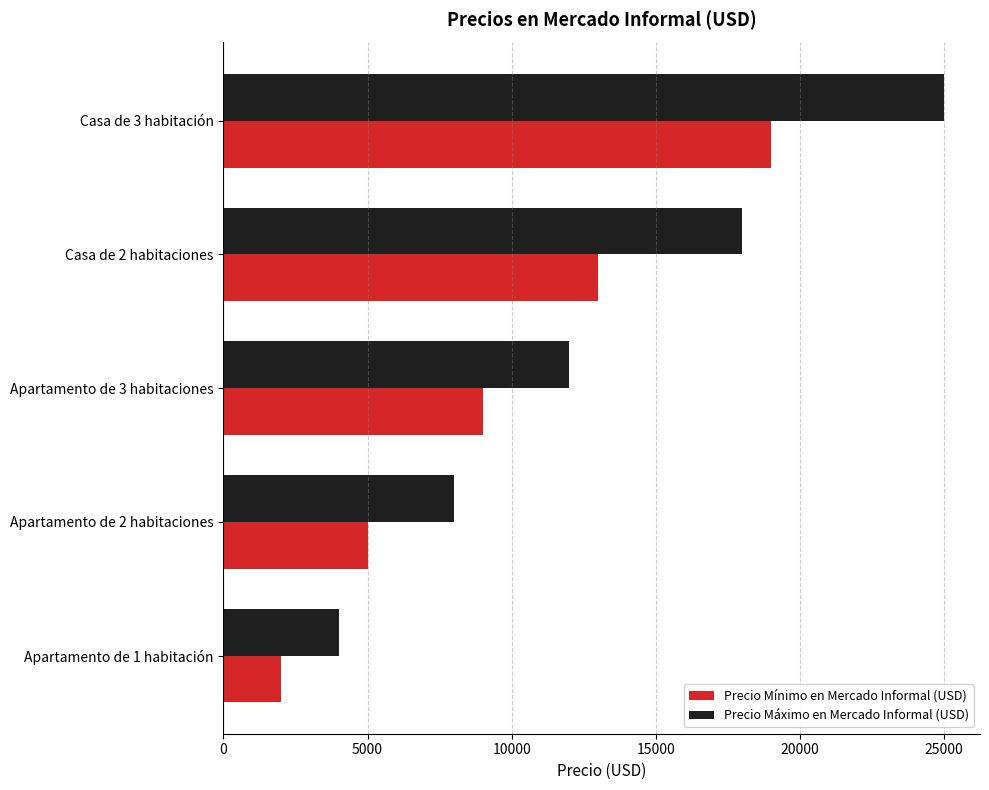

What is the sum of all Precio Mínimo en Mercado Informal (USD) values?

48000